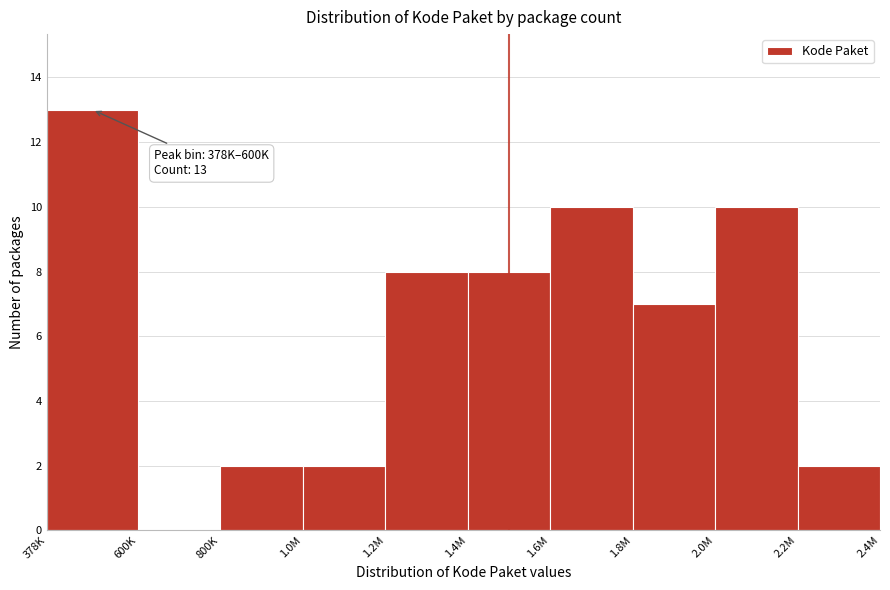

Reading left to right, list all the values displayed in this chart.

378K=13	600K=0	800K=2	1.0M=2	1.2M=8	1.4M=8	1.6M=10	1.8M=7	2.0M=10	2.2M=2